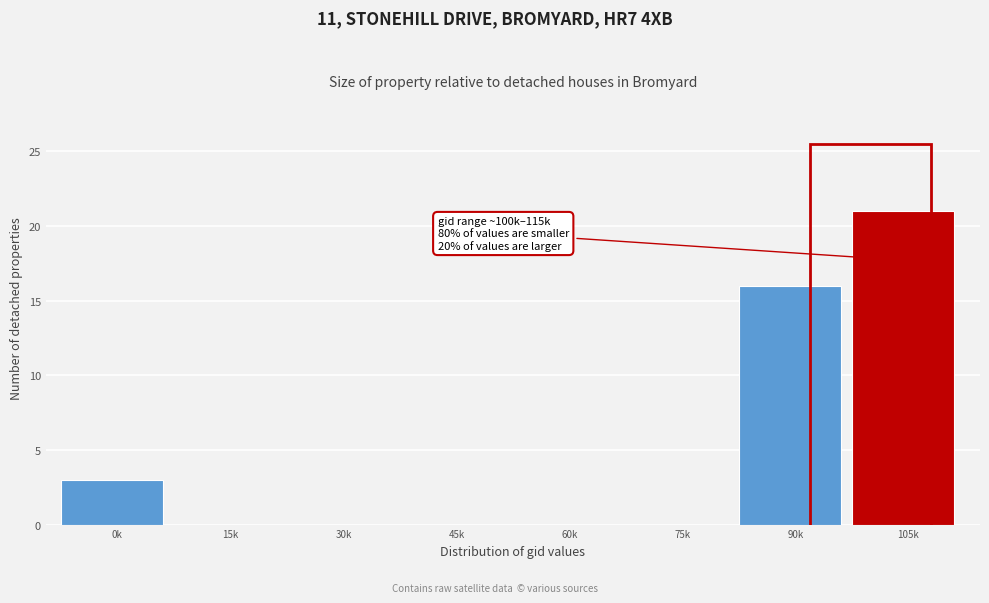

Reading left to right, extract all data points from this chart.

0k=3	15k=0	30k=0	45k=0	60k=0	75k=0	90k=16	105k=21